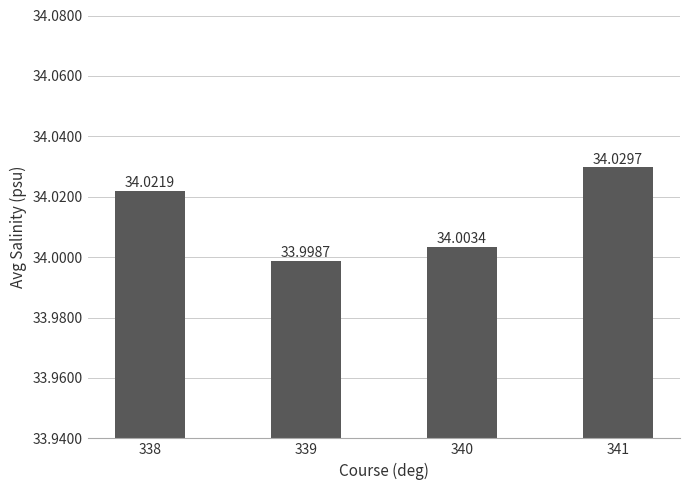

What value does the data have at 338?

34.0